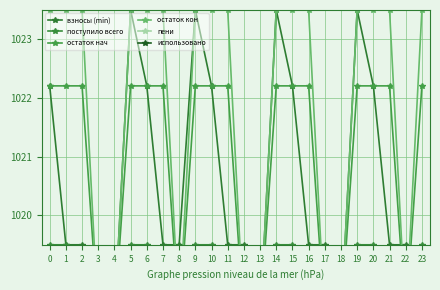

True or false: пени and взносы (min) intersect in this chart.

False